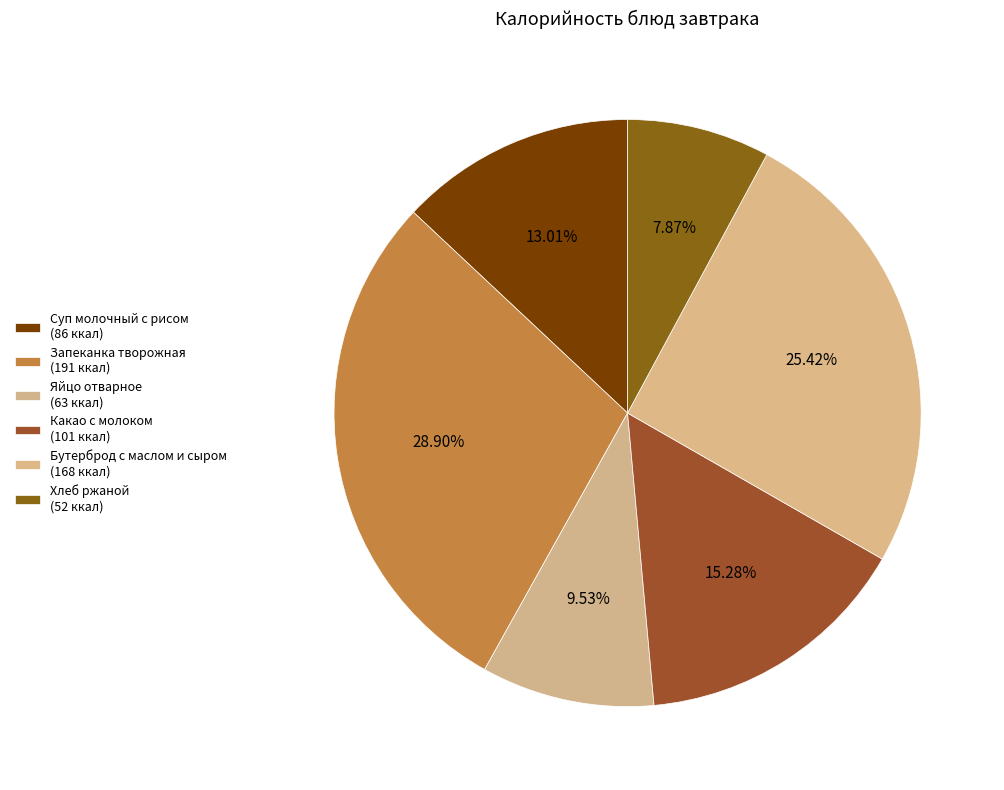

How many segments does this pie chart have?

6